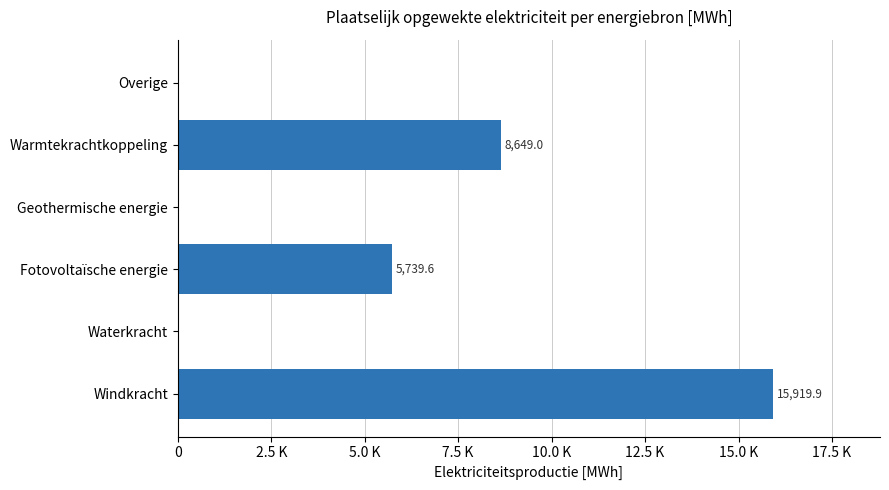

At which label is the value closest to 7959?

Warmtekrachtkoppeling